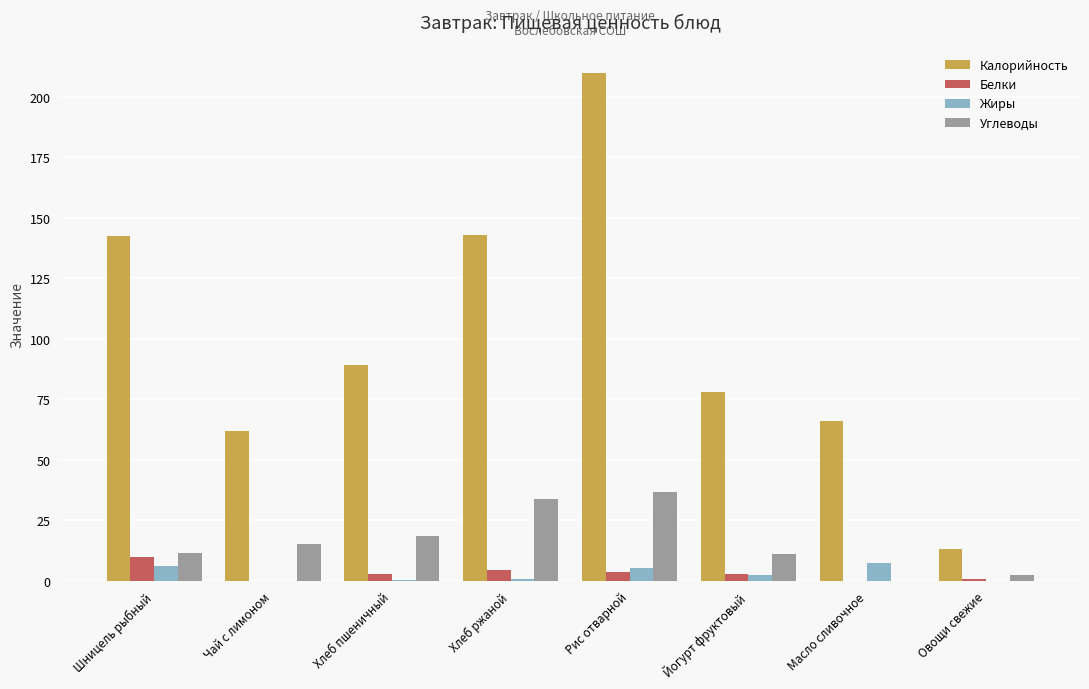

What is the highest value of the Белки series?

9.8